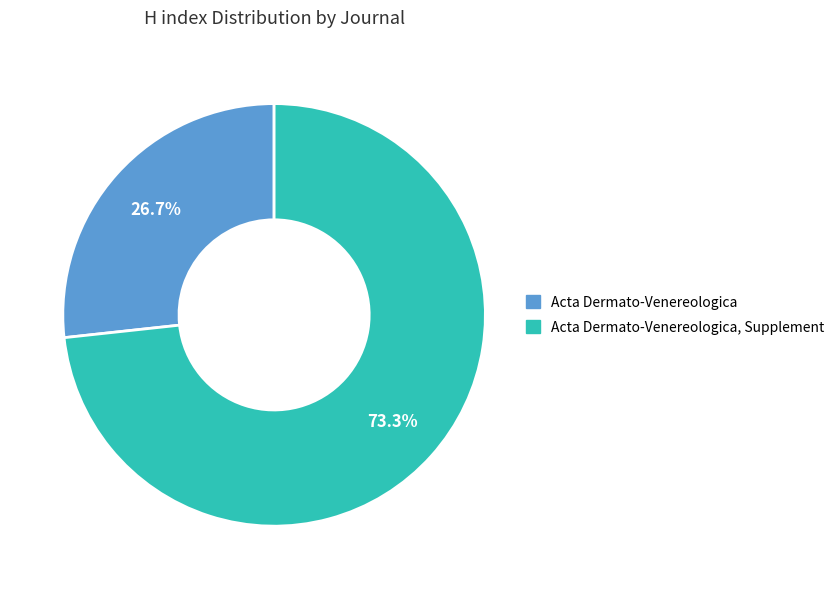

To the nearest percent, what is the average slice percentage?

50%